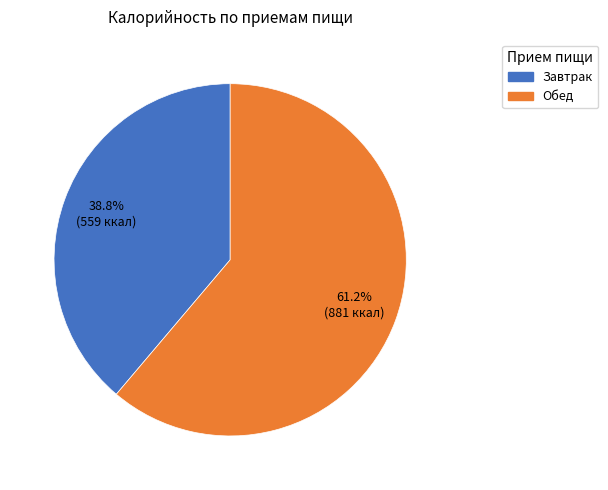

To the nearest percent, what portion does Завтрак represent?

39%